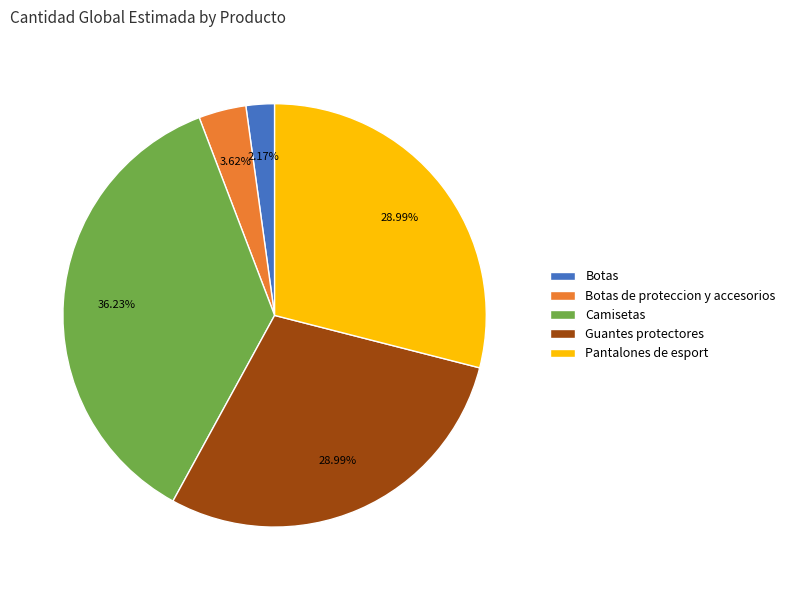

To the nearest percent, what is the combined percentage of Botas and Botas de proteccion y accesorios?

6%